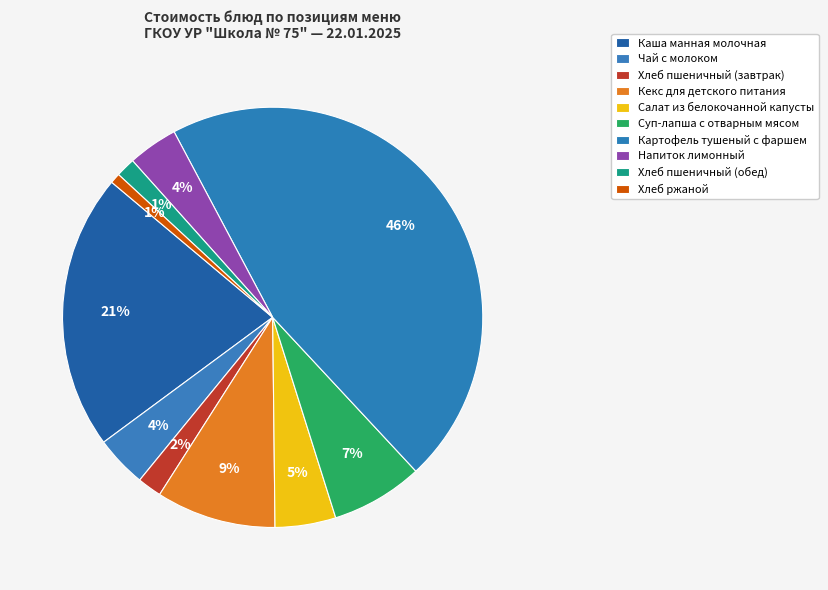

To the nearest percent, what percentage of the pie is Каша манная молочная?

21%